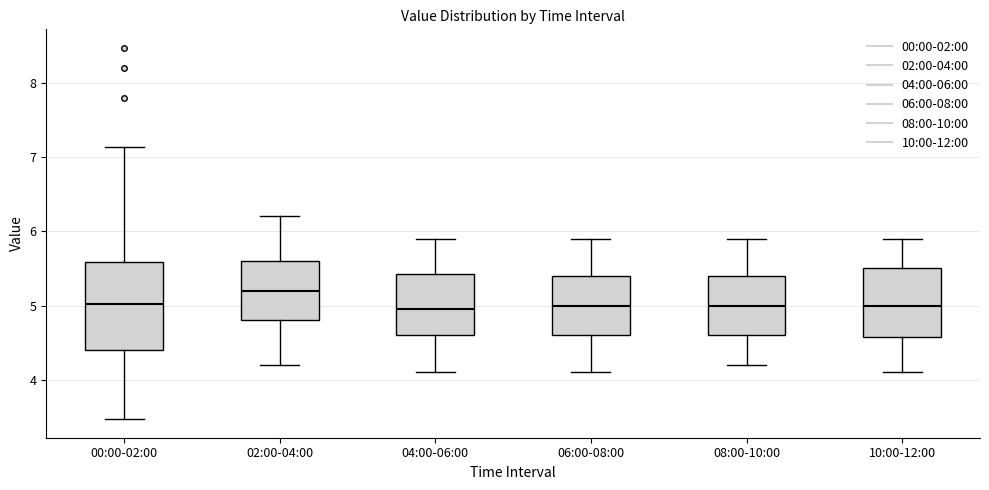

Reading left to right, transcribe this box plot: for each box, give where its median line is, the range the box spans, and where its two whiskers end, as read against the y-axis. The values are not printed on the chart, so give them approximately, as read against the axis.

00:00-02:00: median 5.0, box 4.4 to 5.6, whiskers 3.5 to 7.1
02:00-04:00: median 5.2, box 4.8 to 5.6, whiskers 4.2 to 6.2
04:00-06:00: median 5.0, box 4.6 to 5.4, whiskers 4.1 to 5.9
06:00-08:00: median 5.0, box 4.6 to 5.4, whiskers 4.1 to 5.9
08:00-10:00: median 5.0, box 4.6 to 5.4, whiskers 4.2 to 5.9
10:00-12:00: median 5.0, box 4.6 to 5.5, whiskers 4.1 to 5.9